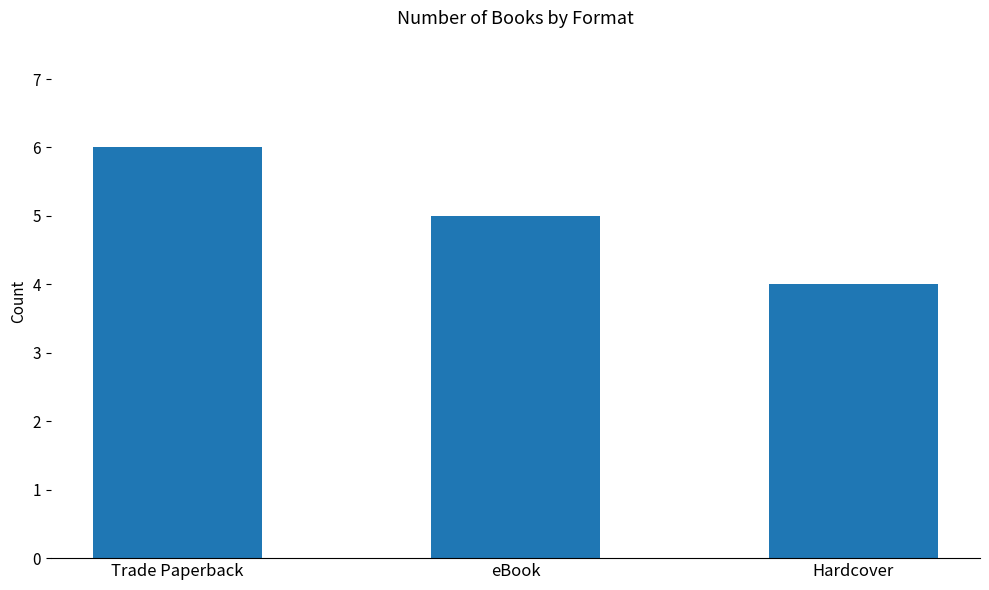

Where is the data nearest to the value 5?

eBook